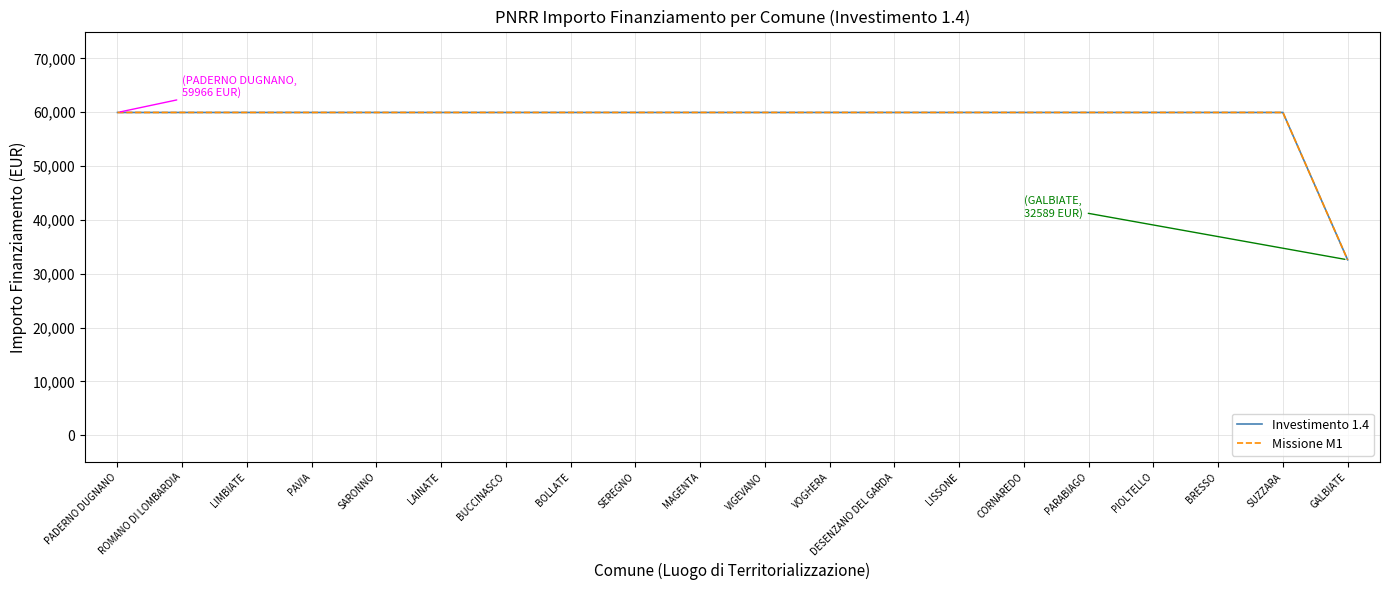

Reading right to left, list all the values displayed in this chart.

Investimento 1.4: 32589	59966	59966	59966	59966	59966	59966	59966	59966	59966	59966	59966	59966	59966	59966	59966	59966	59966	59966	59966
Missione M1: 32589	59966	59966	59966	59966	59966	59966	59966	59966	59966	59966	59966	59966	59966	59966	59966	59966	59966	59966	59966